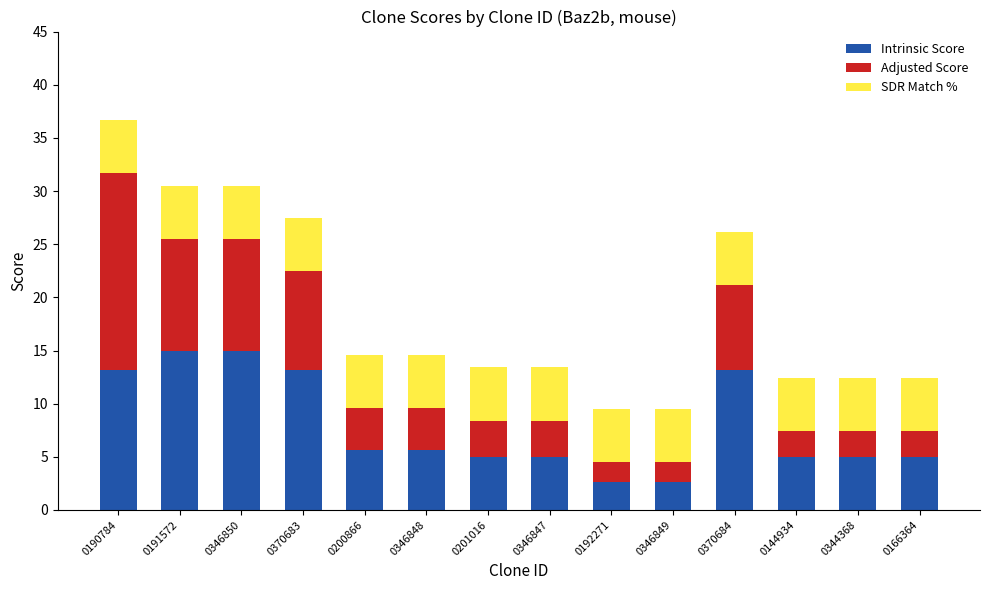

What is the highest value of the Intrinsic Score series?

15.0